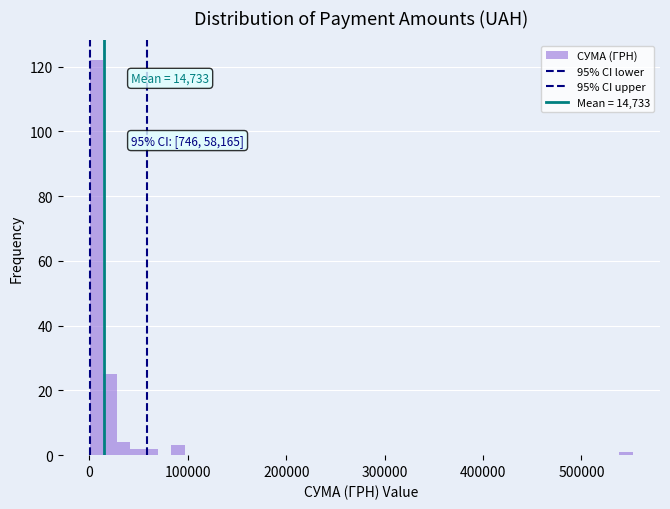

Read against the x-axis, roughly where is the centre of the tallest bar?

10000